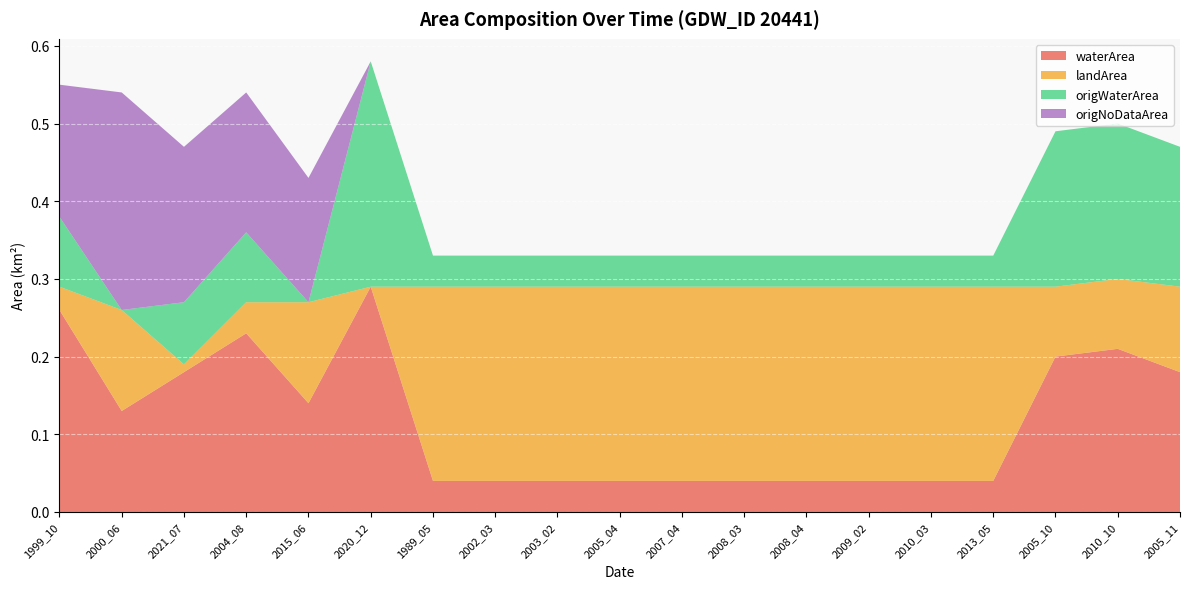

Reading left to right, extract all data points from this chart.

waterArea: 0.3	0.1	0.2	0.2	0.1	0.3	0.0	0.0	0.0	0.0	0.0	0.0	0.0	0.0	0.0	0.0	0.2	0.2	0.2
landArea: 0.0	0.1	0.0	0.0	0.1	0.0	0.2	0.2	0.2	0.2	0.2	0.2	0.2	0.2	0.2	0.2	0.1	0.1	0.1
origWaterArea: 0.1	0.0	0.1	0.1	0.0	0.3	0.0	0.0	0.0	0.0	0.0	0.0	0.0	0.0	0.0	0.0	0.2	0.2	0.2
origNoDataArea: 0.2	0.3	0.2	0.2	0.2	0.0	0.0	0.0	0.0	0.0	0.0	0.0	0.0	0.0	0.0	0.0	0.0	0.0	0.0